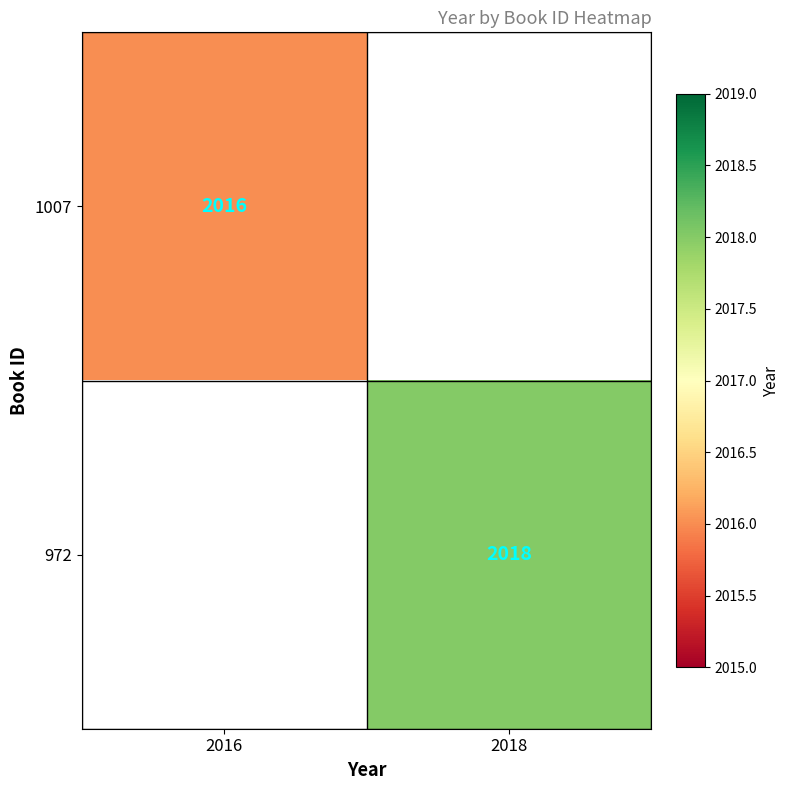

Is it true that 972 equals 2018 at 2018?

True